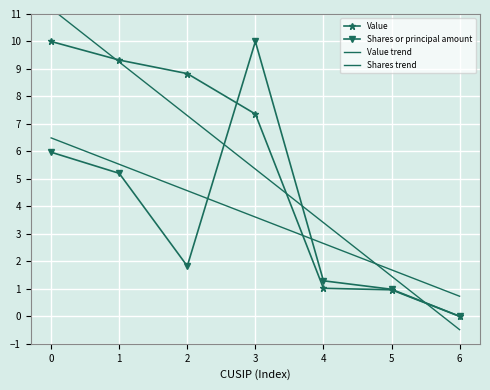

Which series has the largest total across all categories?

Value